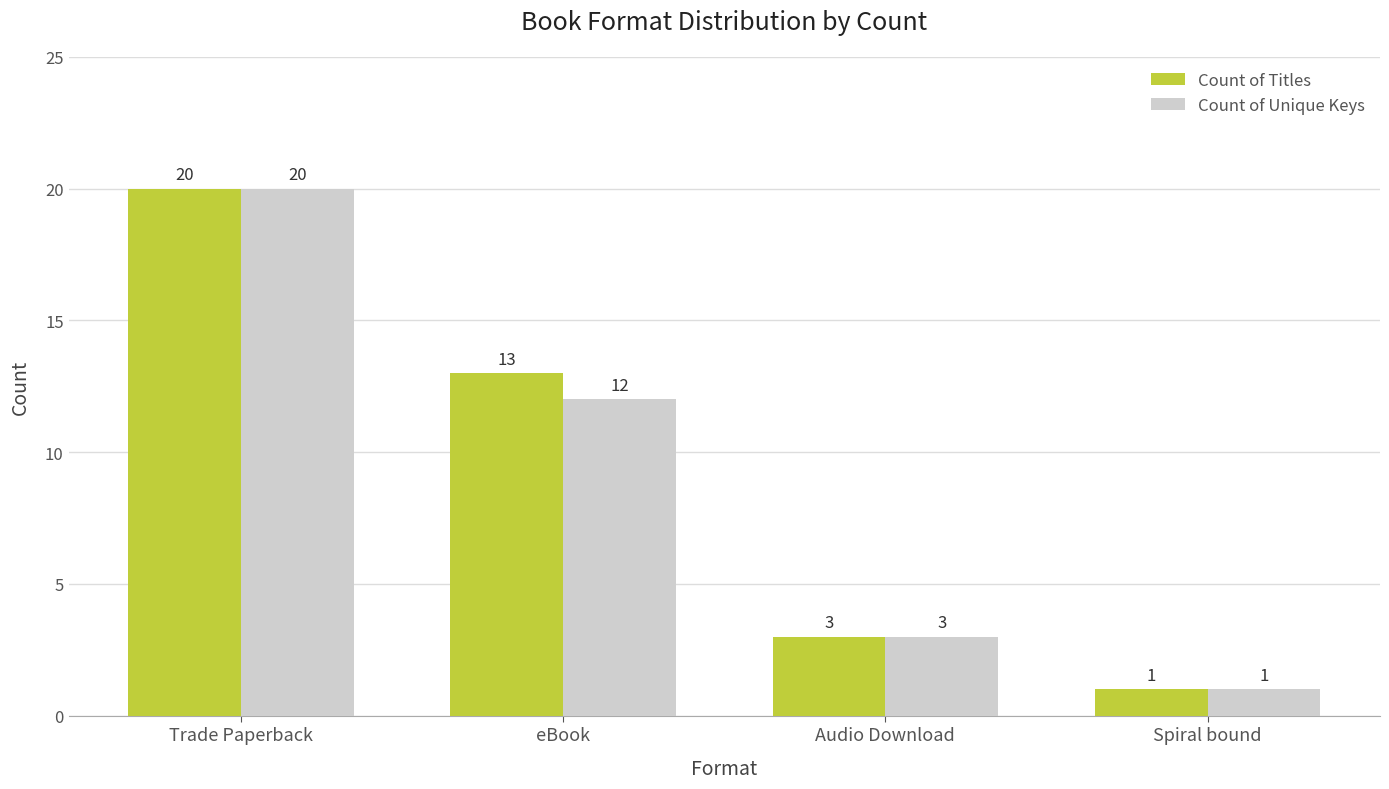

List the labels in order of Count of Unique Keys value, smallest first.

Spiral bound, Audio Download, eBook, Trade Paperback